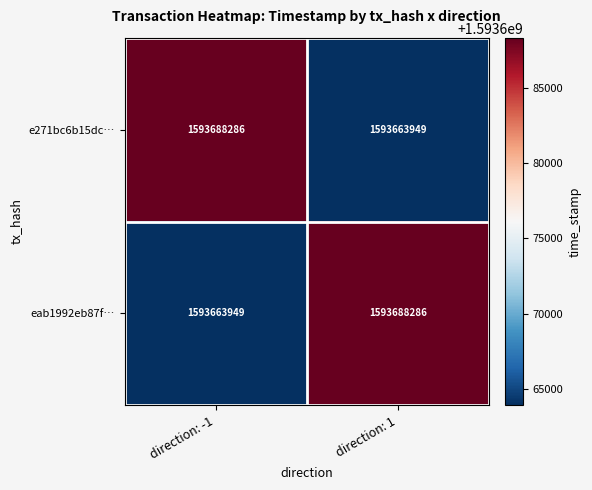

Where is eab1992eb87f… nearest to the value 1593676117?

direction: -1